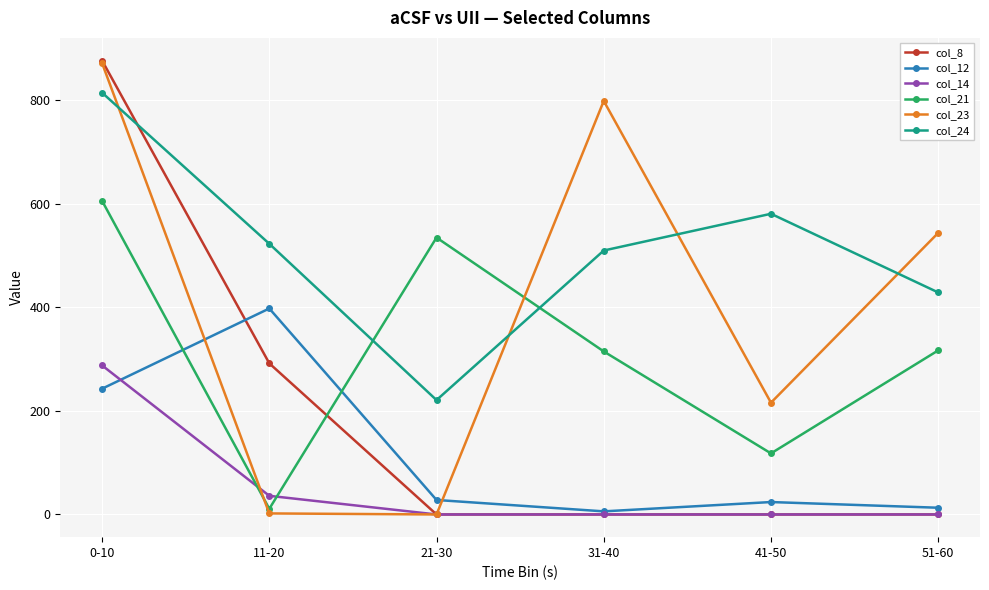

True or false: col_24 and col_12 intersect in this chart.

False